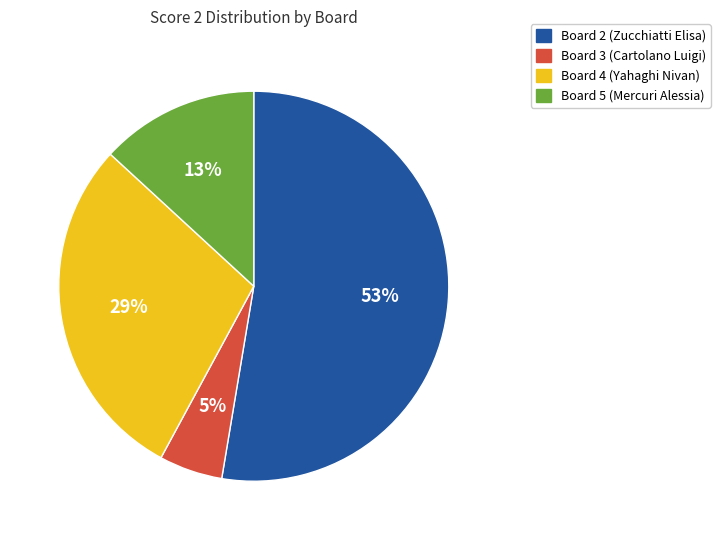

Which has a higher value, Board 4 (Yahaghi Nivan) or Board 3 (Cartolano Luigi)?

Board 4 (Yahaghi Nivan)